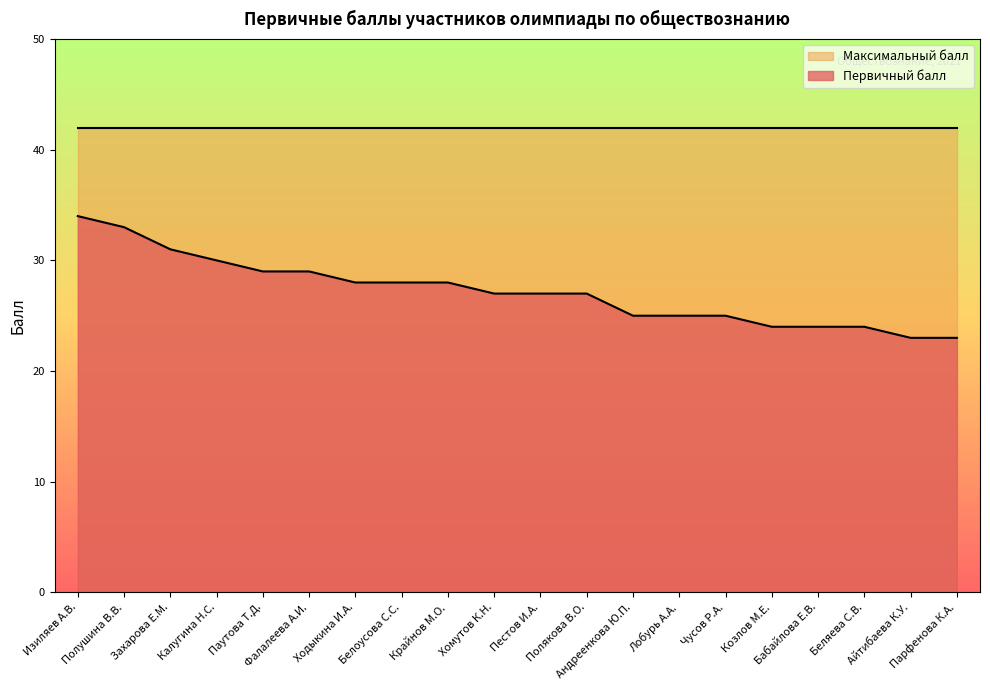

Reading right to left, what are all the values shown in this chart?

Парфенова К.А.=23	Айтибаева К.У.=23	Беляева С.В.=24	Бабайлова Е.В.=24	Козлов М.Е.=24	Чусов Р.А.=25	Лобурь А.А.=25	Андреенкова Ю.П.=25	Полякова В.О.=27	Пестов И.А.=27	Хомутов К.Н.=27	Крайнов М.О.=28	Белоусова С.С.=28	Ходыкина И.А.=28	Фалалеева А.И.=29	Паутова Т.Д.=29	Калугина Н.С.=30	Захарова Е.М.=31	Полушина В.В.=33	Изиляев А.В.=34